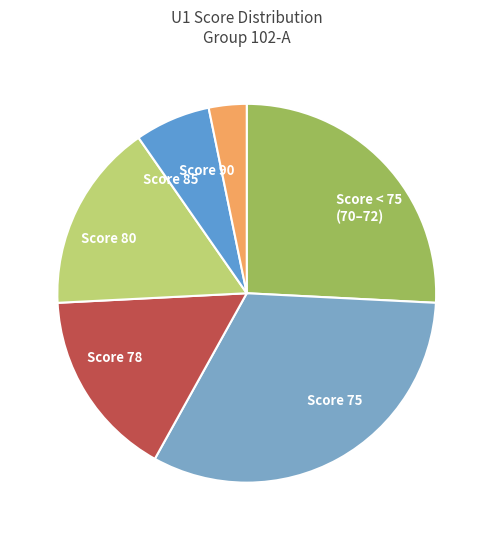

Which slice is the smallest?

Score 90